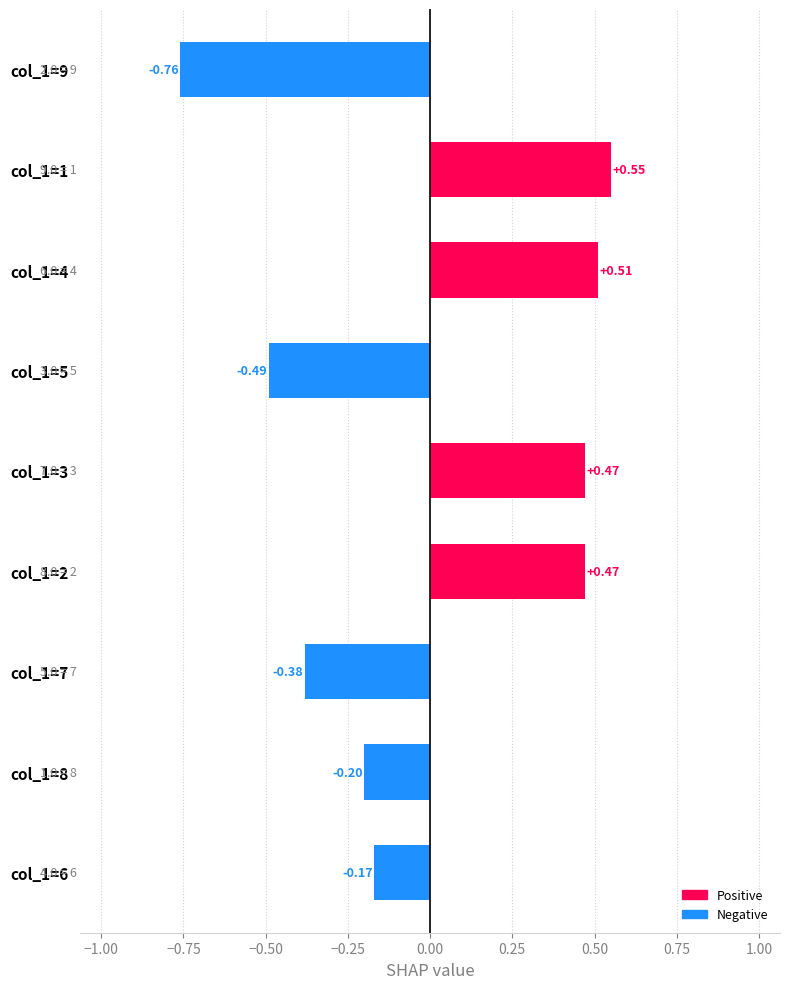

What is the difference between the second highest and second lowest values?

1.0